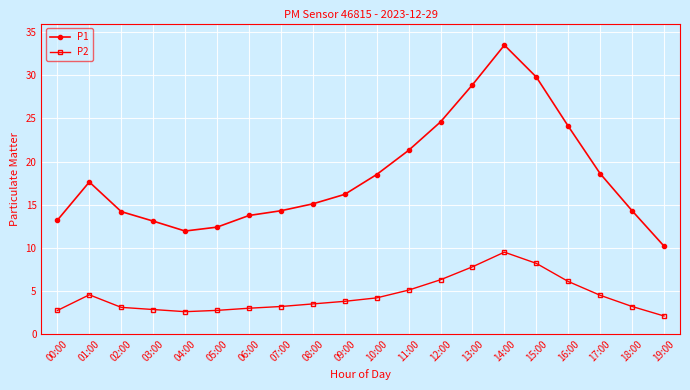

What is the average value of the P2 series?

4.5